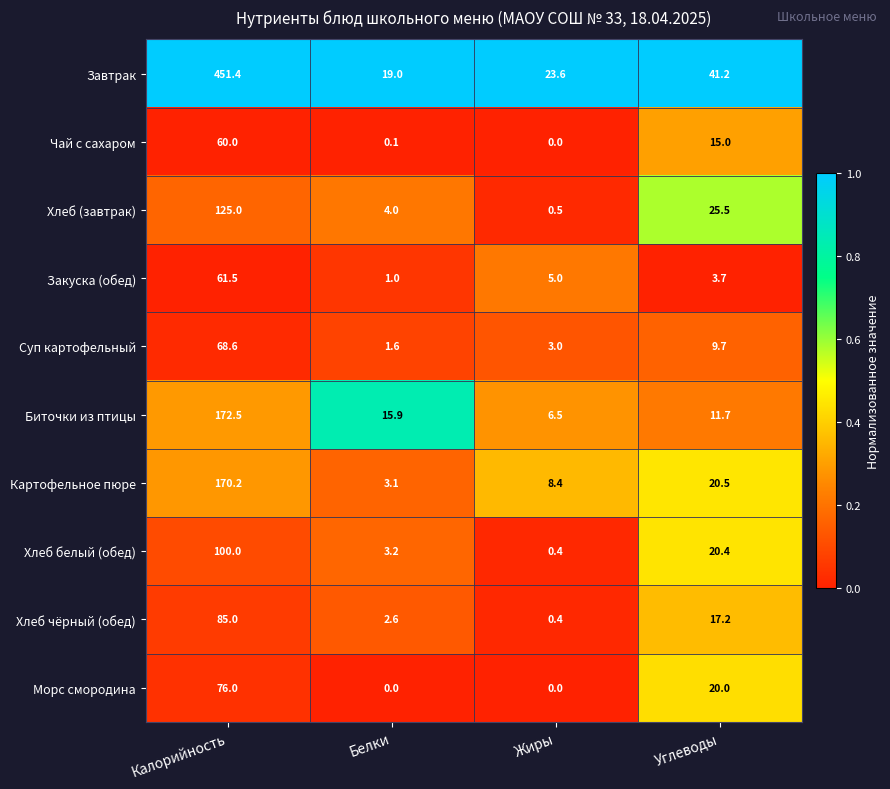

Which series has the largest total across all categories?

Завтрак